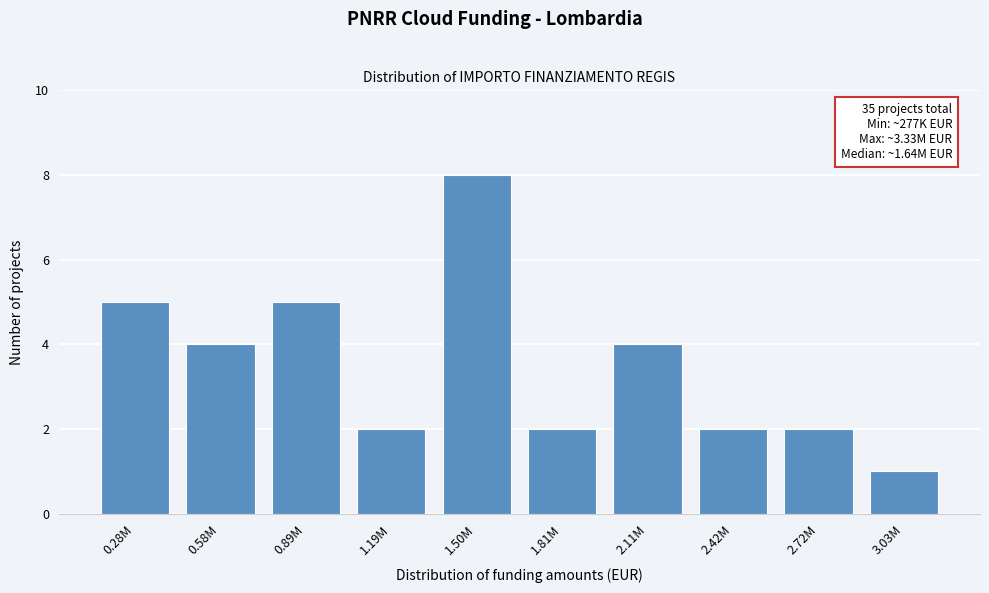

Reading left to right, what are all the values shown in this chart?

5	4	5	2	8	2	4	2	2	1